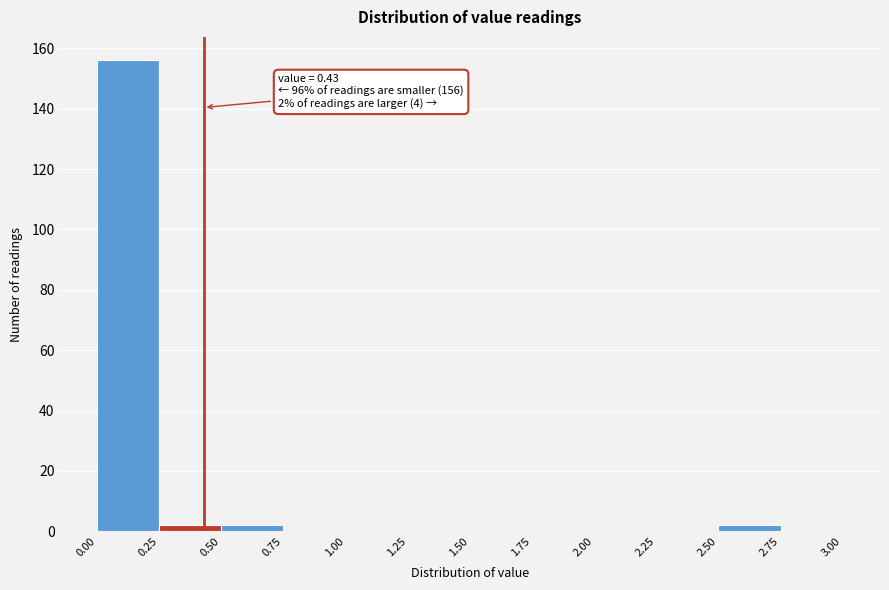

Over which range of the x-axis is the bar tallest?

0.00 to 0.25